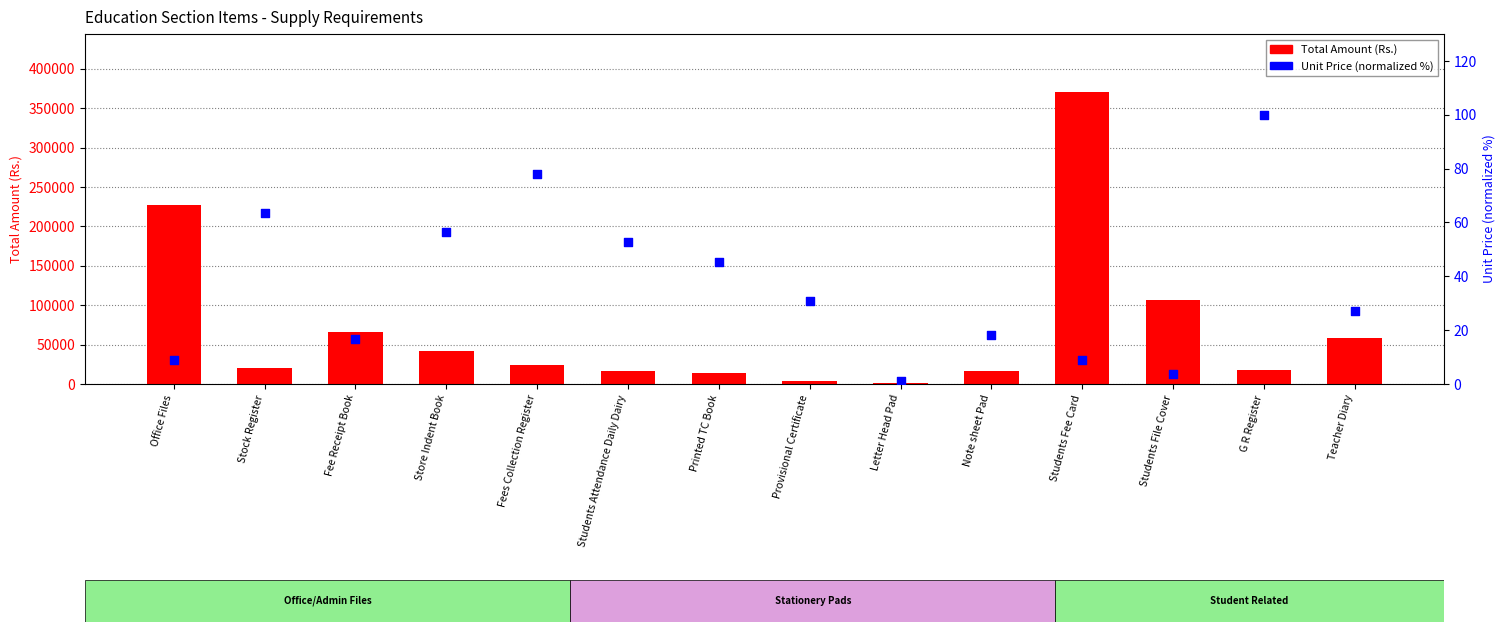

Is the value of Total Amount (Rs.) at Fee Receipt Book greater than the value of Unit Price (normalized %) at Teacher Diary?

Yes